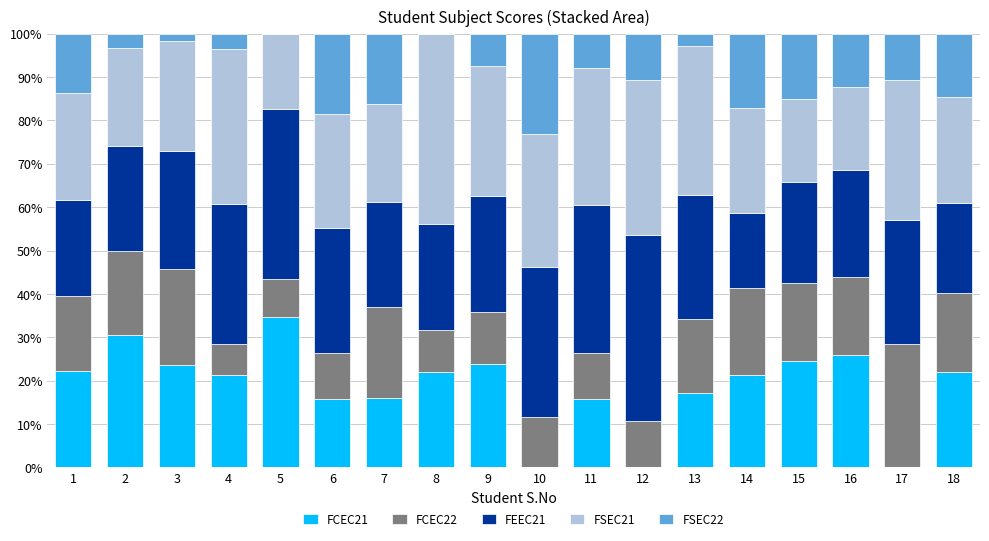

What is the total value across all series at 9?

100.0